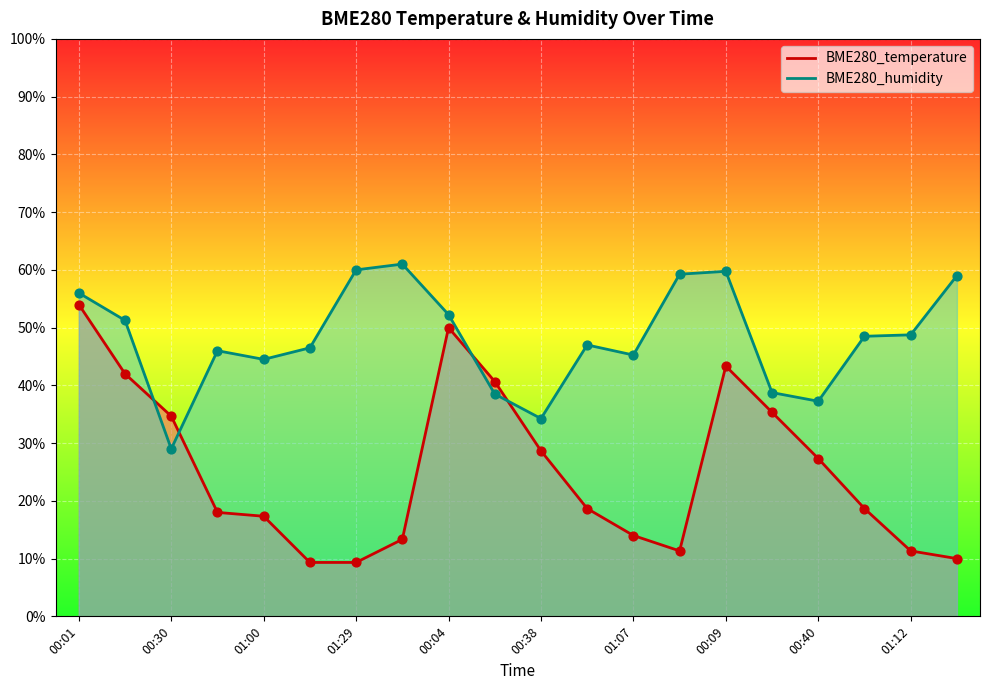

At how many categories does at least one series exceed 0?

20